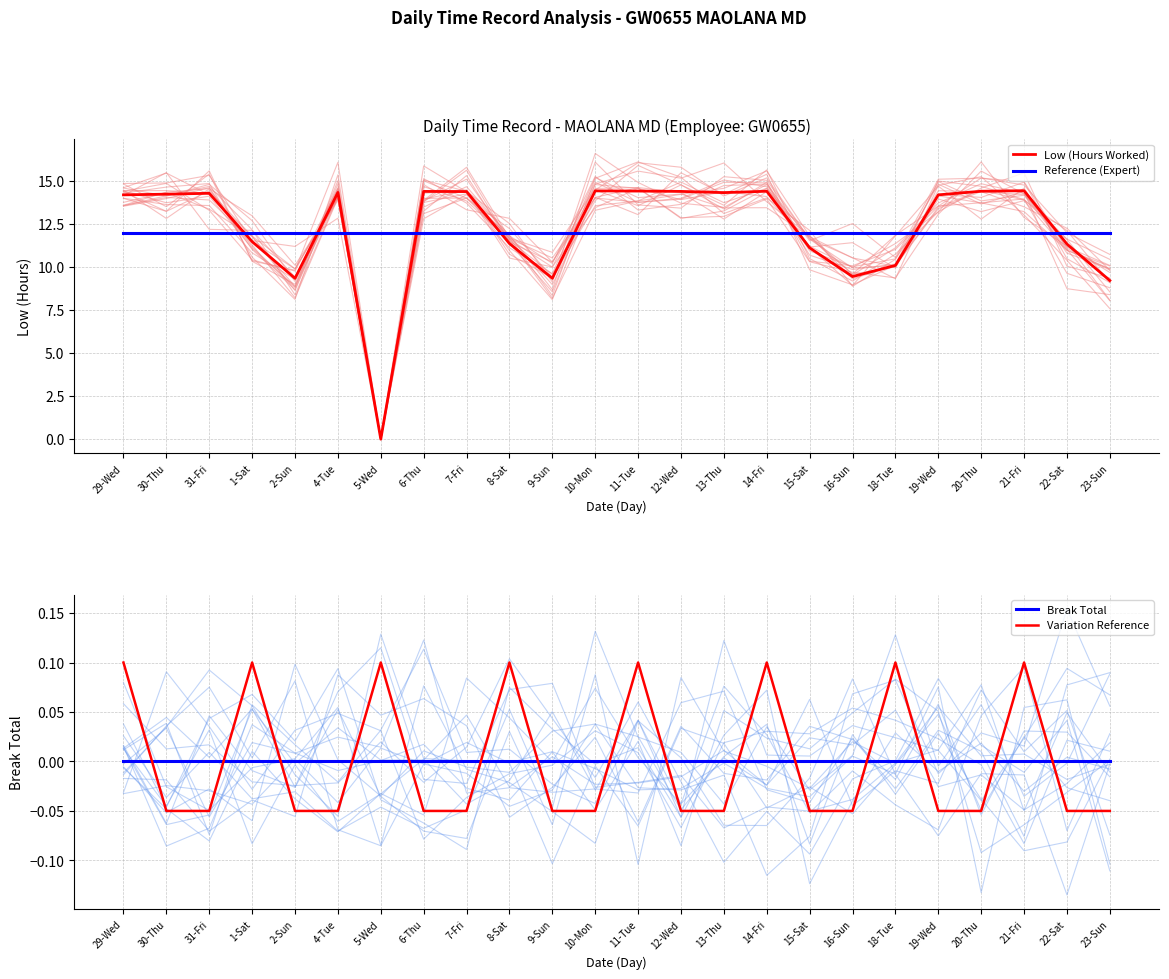

Rank the series at 20-Thu from highest to lowest value.

Low (Hours Worked), Reference (Expert), Break Total, Variation Reference